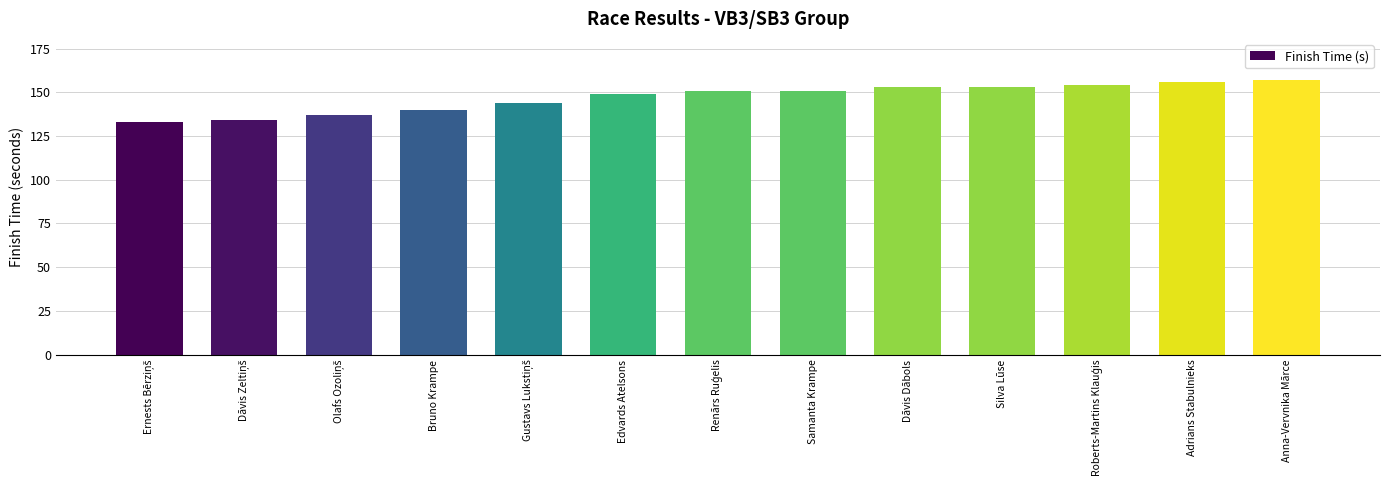

Reading right to left, what are all the values shown in this chart?

157	156	154	153	153	151	151	149	144	140	137	134	133